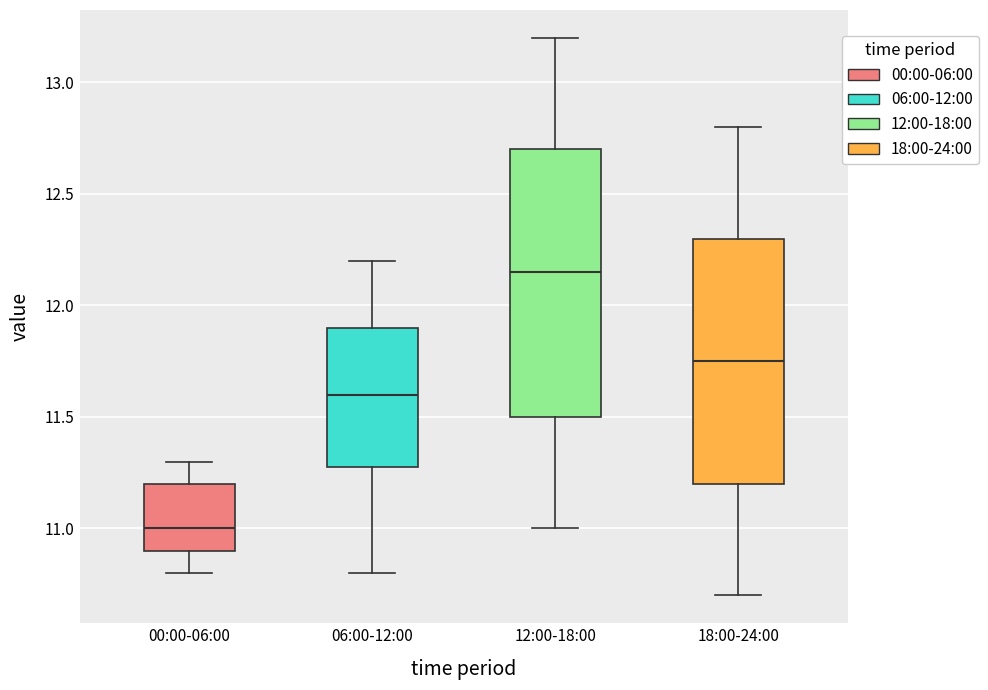

Which box has the highest median line?

12:00-18:00